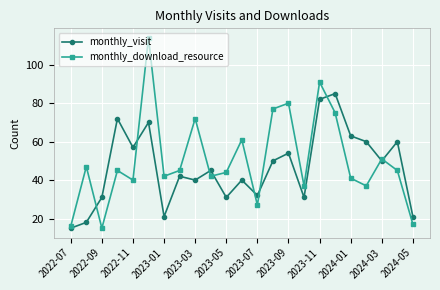

Reading left to right, transcribe all the data shown in this chart.

monthly_visit: 15	18	31	72	57	70	21	42	40	45	31	40	32	50	54	31	82	85	63	60	50	60	21
monthly_download_resource: 16	47	15	45	40	114	42	45	72	42	44	61	27	77	80	37	91	75	41	37	51	45	17